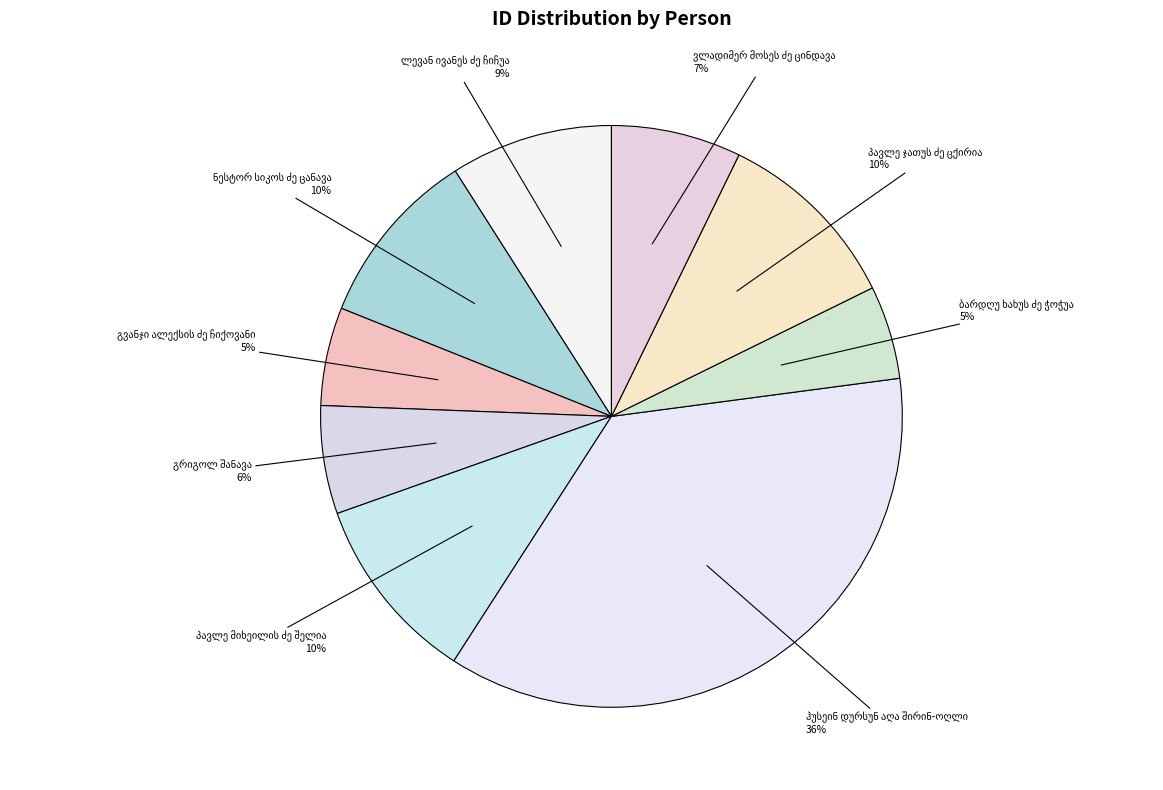

The ჰუსეინ დურსუნ აღა შირინ-ოღლი slice represents 36% of the pie. True or false?

True